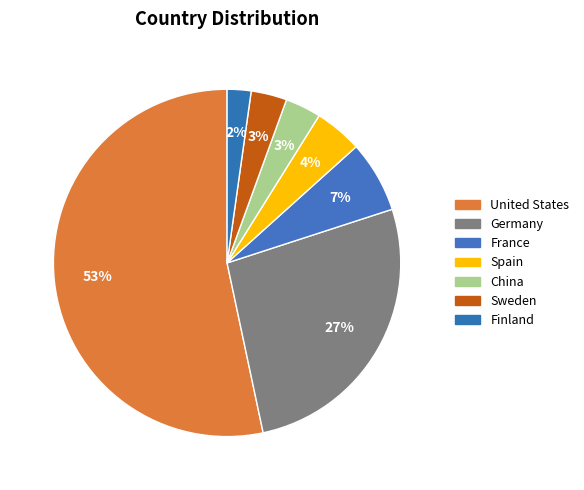

Count the number of slices in the pie.

7